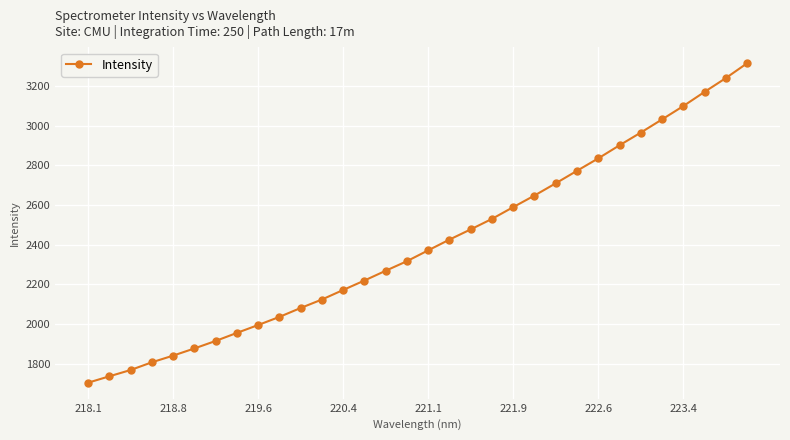

What is the average value?

2402.8